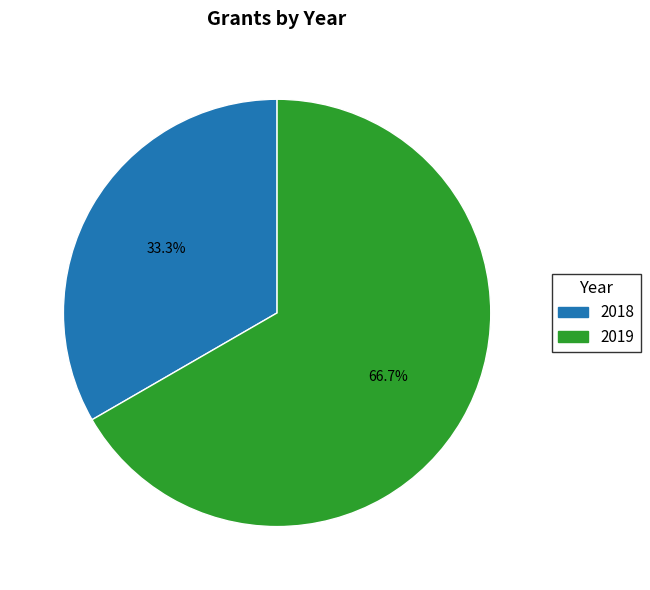

Approximately how many times larger is the value at 2019 compared to 2018?

2.0